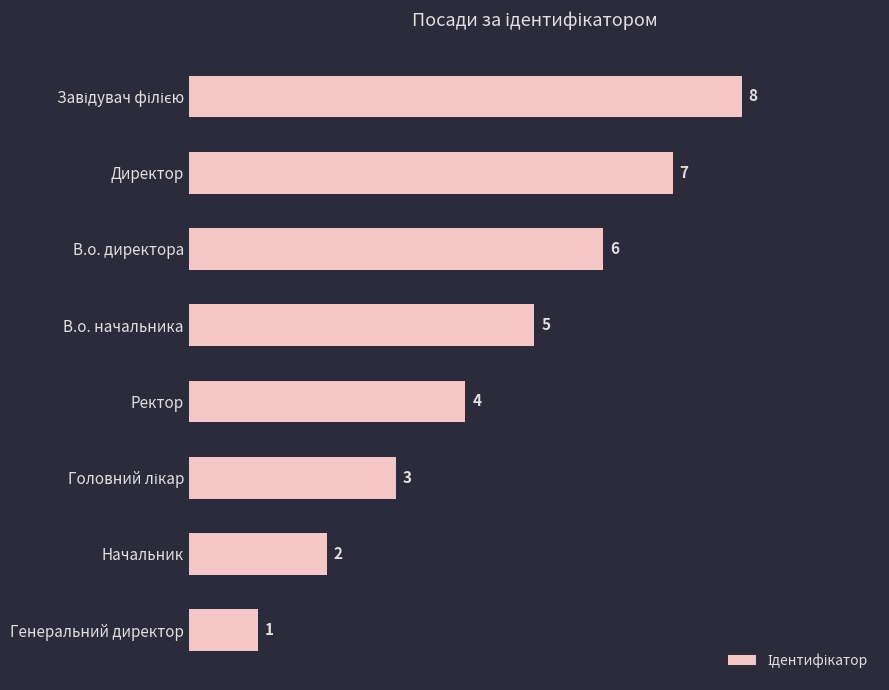

Reading top to bottom, extract all data points from this chart.

8	7	6	5	4	3	2	1